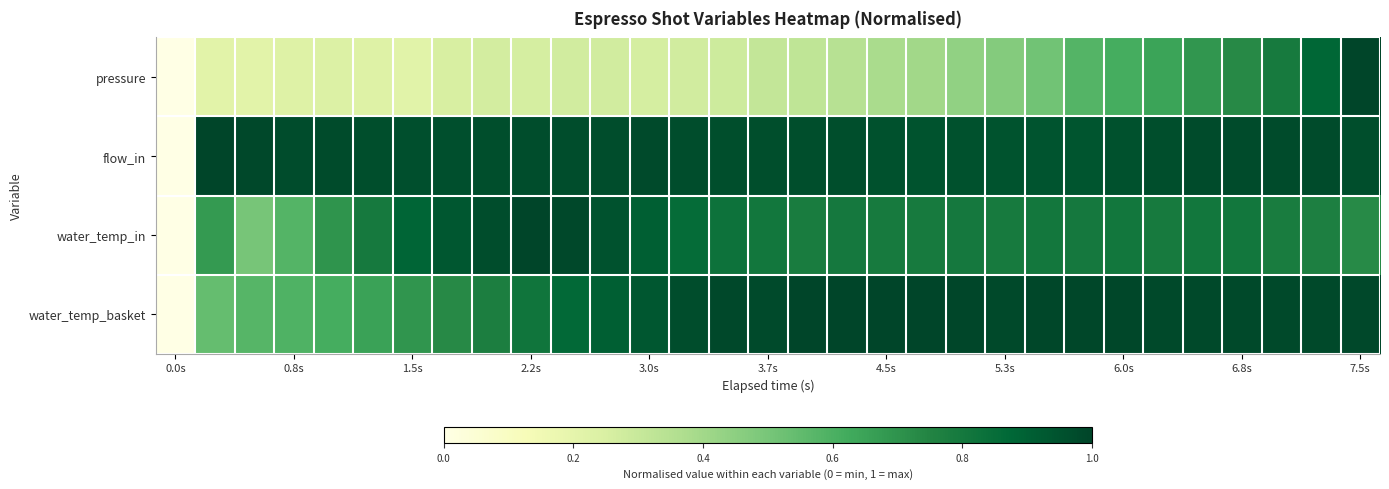

Which series has the largest total across all categories?

flow_in